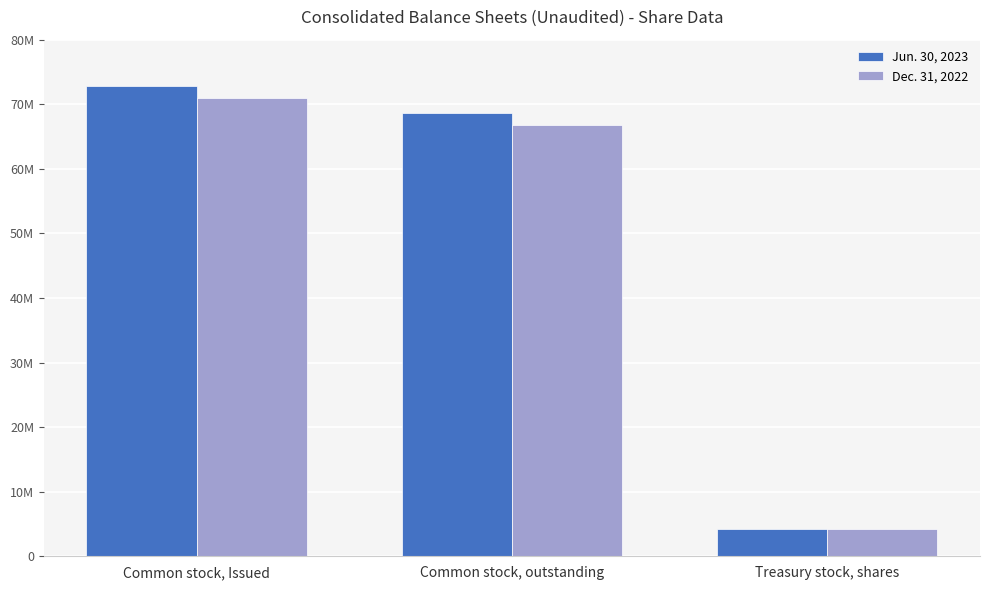

Does the chart contain stacked bars?

No